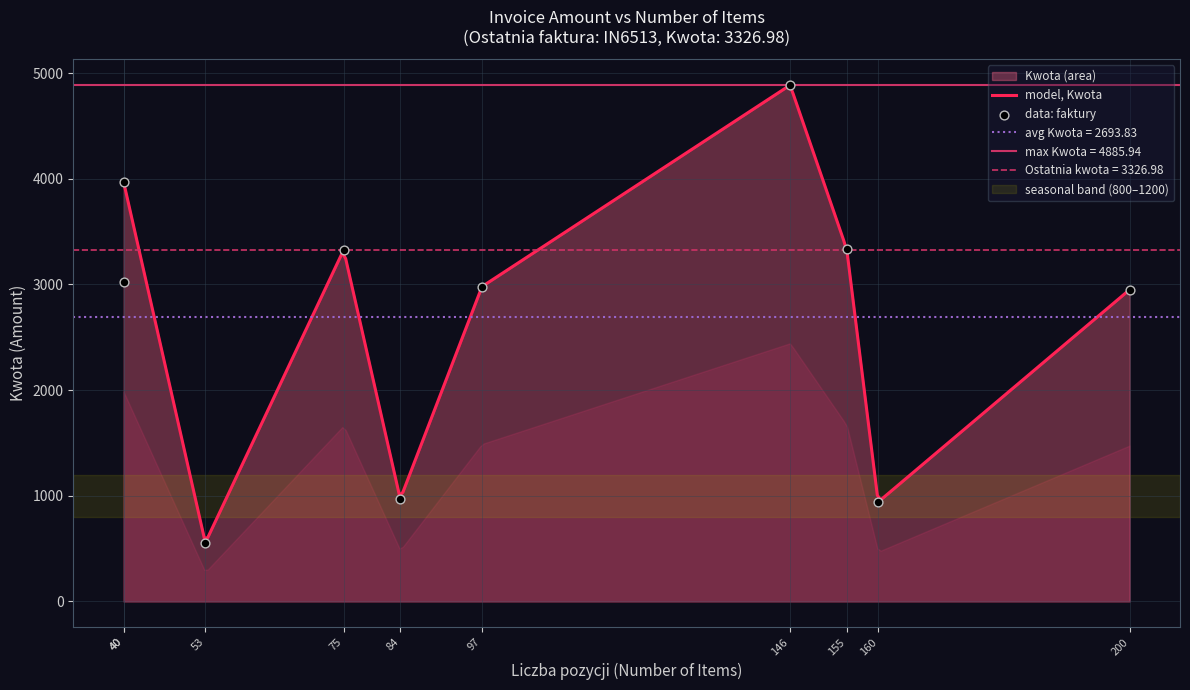

What is the lowest value of the model, Kwota series?

597.0